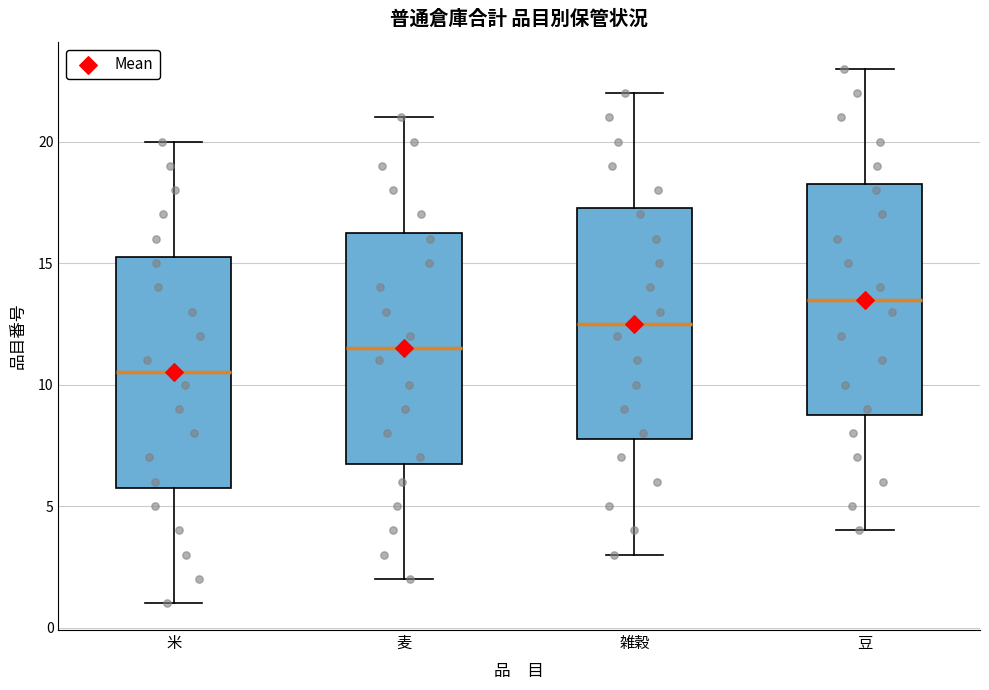

Where does the median line of the box for 麦 sit on the y-axis? The values are not printed on the chart, so give them approximately, as read against the axis.

11.5